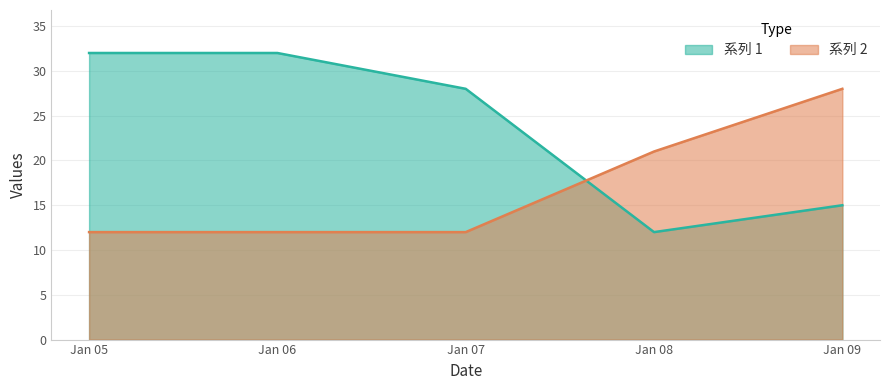

After their last crossing, which series has the higher values: 系列 2 or 系列 1?

系列 2